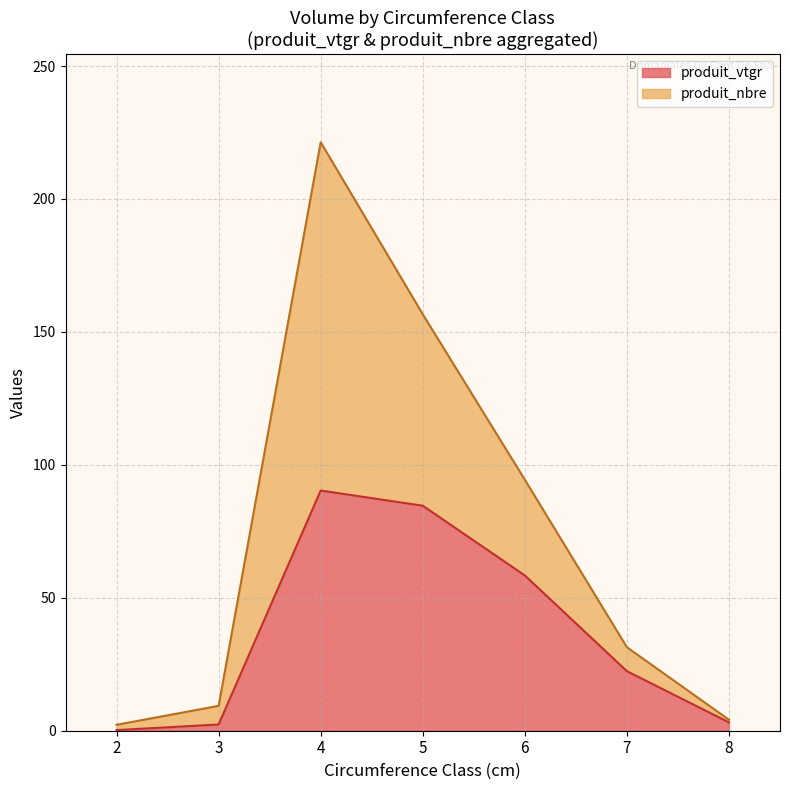

What are all the series names shown in the legend?

produit_vtgr, produit_nbre